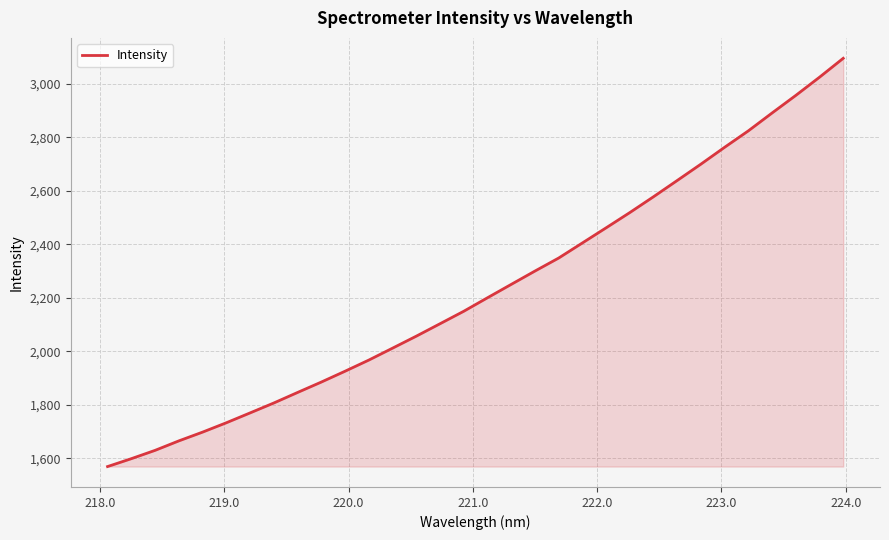

What is the difference between the maximum and minimum values?

1527.2